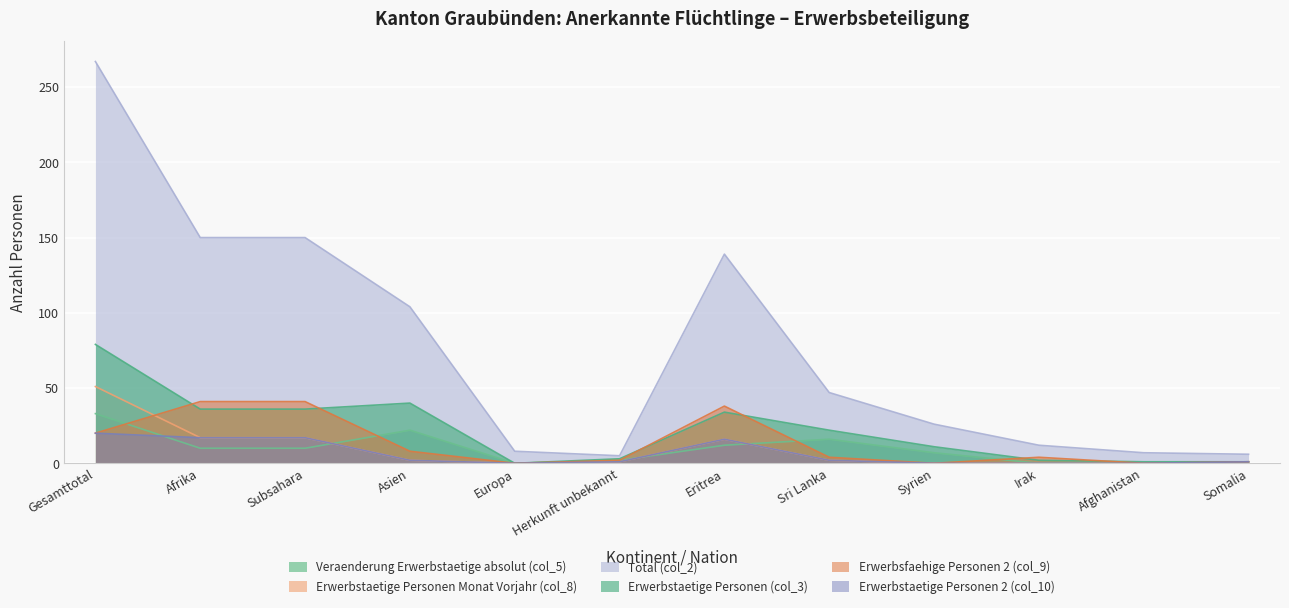

True or false: Total (col_2) and Erwerbsfaehige Personen 2 (col_9) intersect in this chart.

False